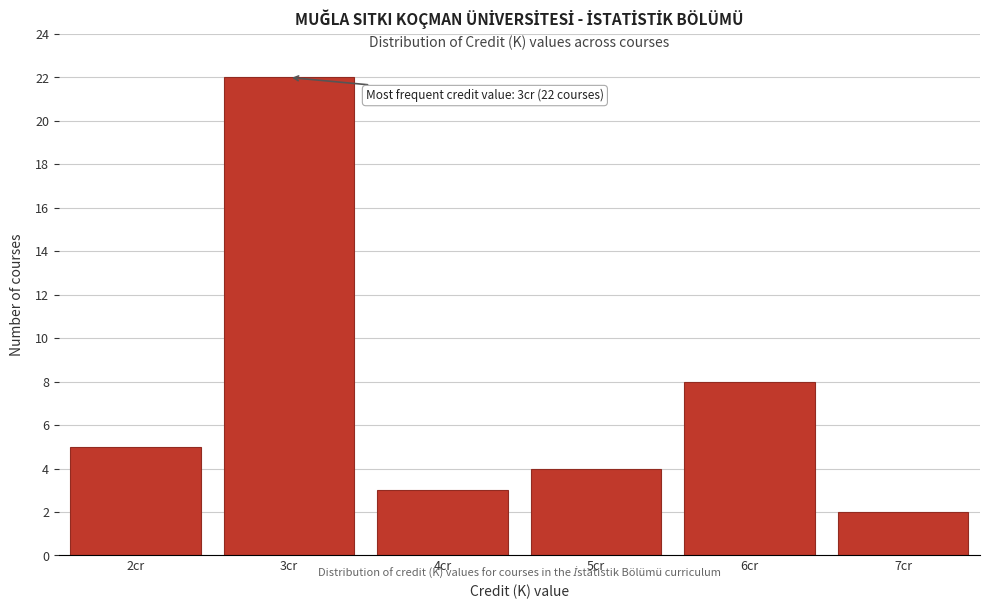

Reading left to right, what are all the values shown in this chart?

2cr=5	3cr=22	4cr=3	5cr=4	6cr=8	7cr=2